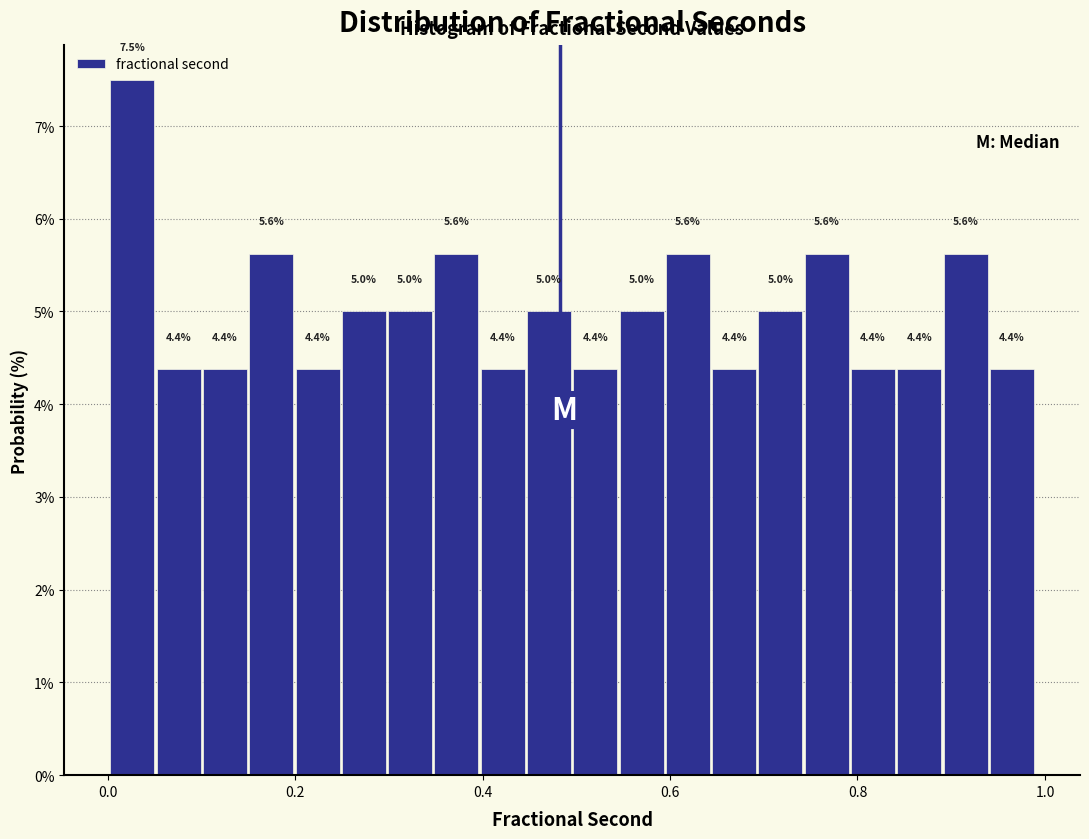

Read against the x-axis, roughly where is the centre of the tallest bar?

0.02